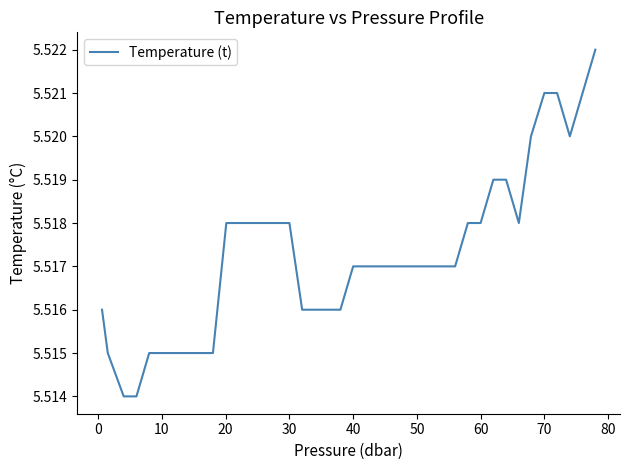

What is the smallest value displayed?

5.5